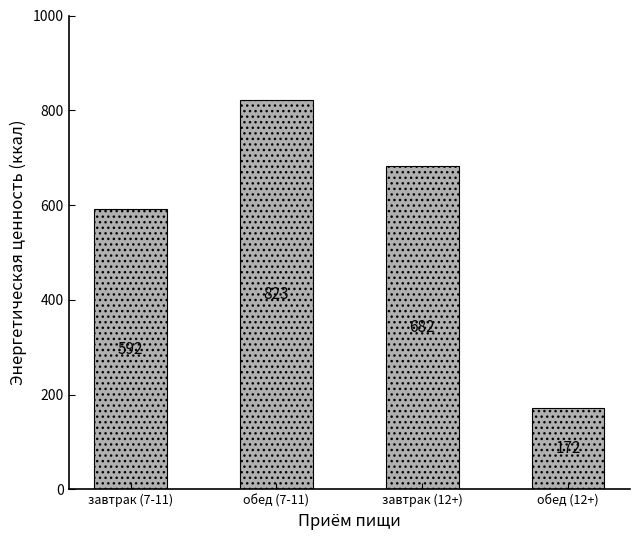

What is the average value?

567.1